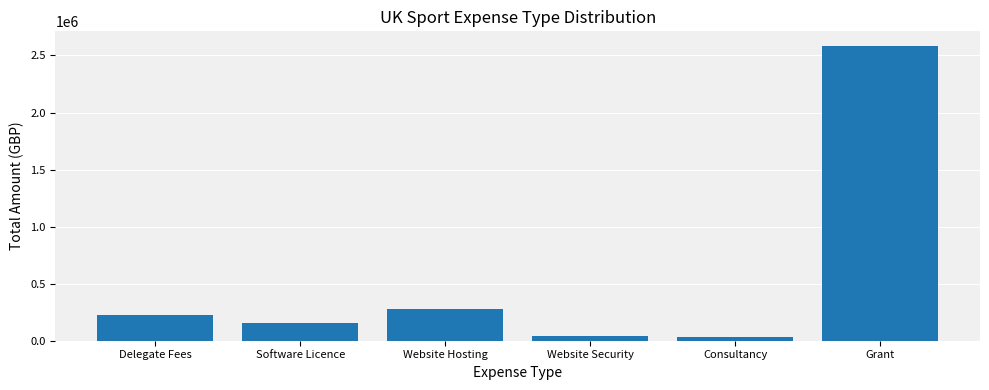

The chart shows a value of 155334.0 at Software Licence. True or false?

True